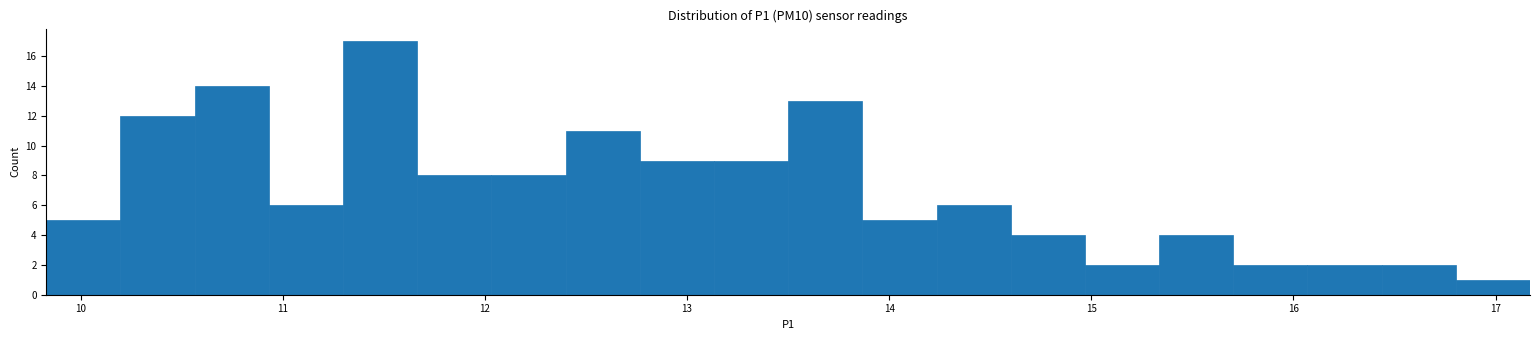

Around what value on the x-axis is the tallest bar? Give the approximate position of its centre, as read against the axis.

11.5